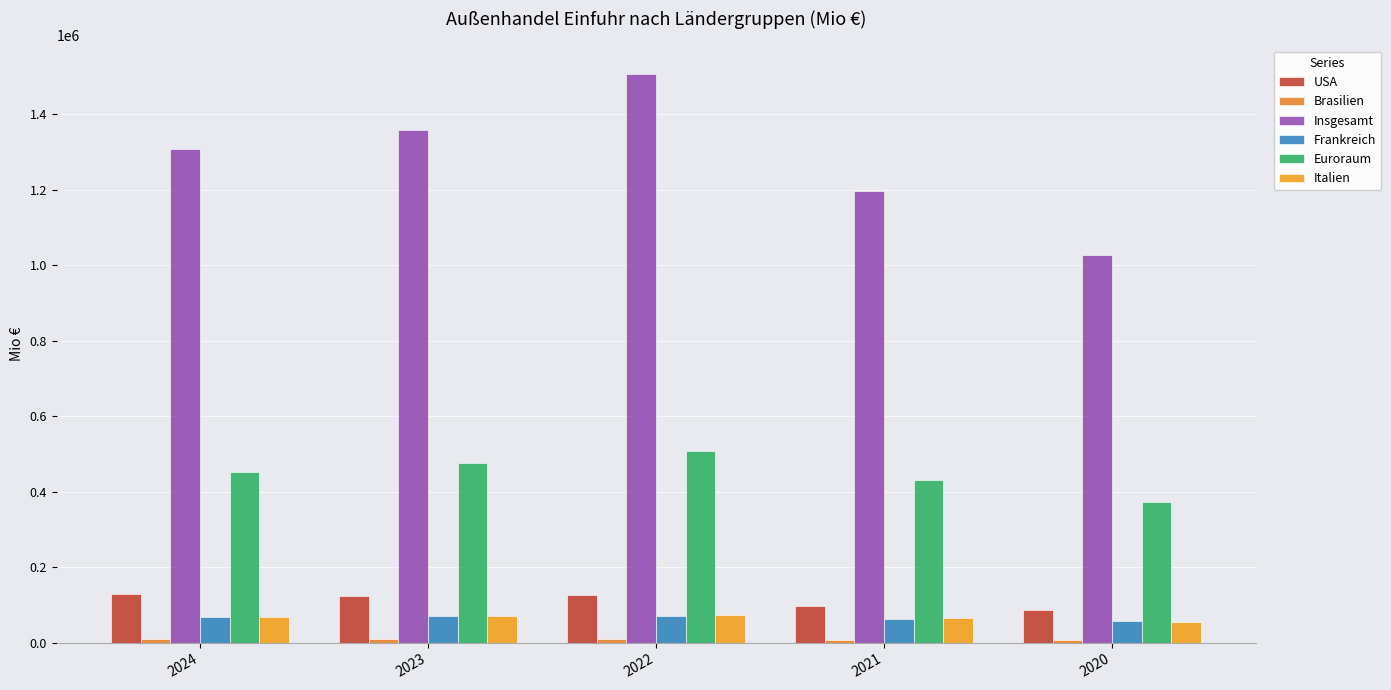

What is the sum of the USA values at 2023 and 2024?

251488